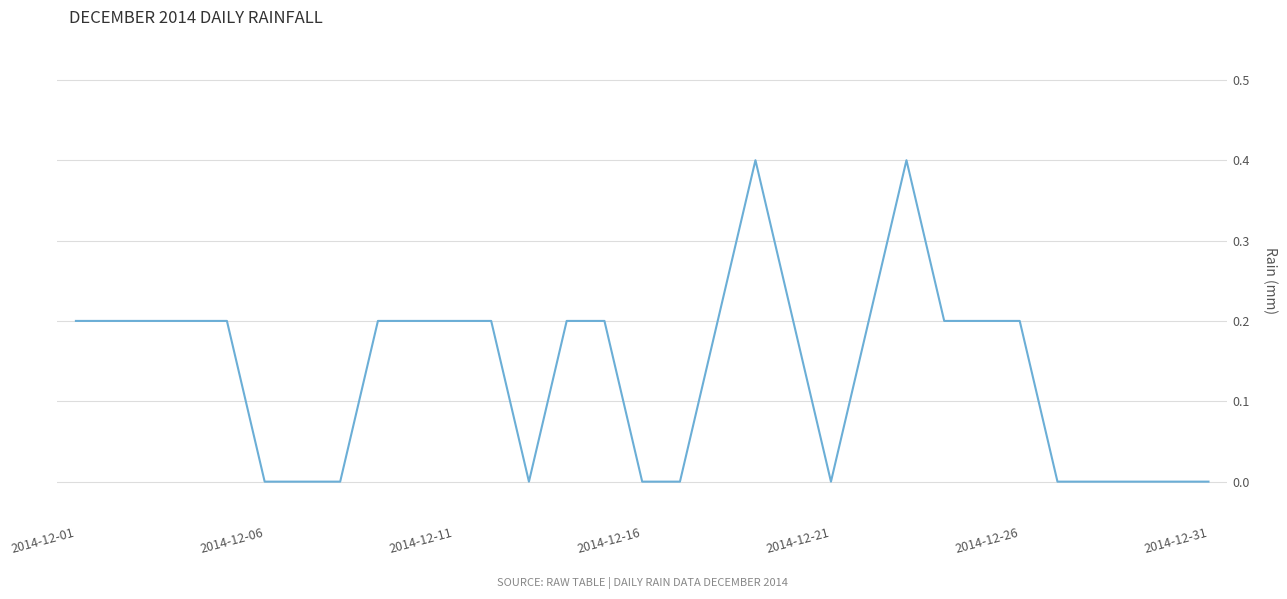

What is the greatest value displayed?

0.4